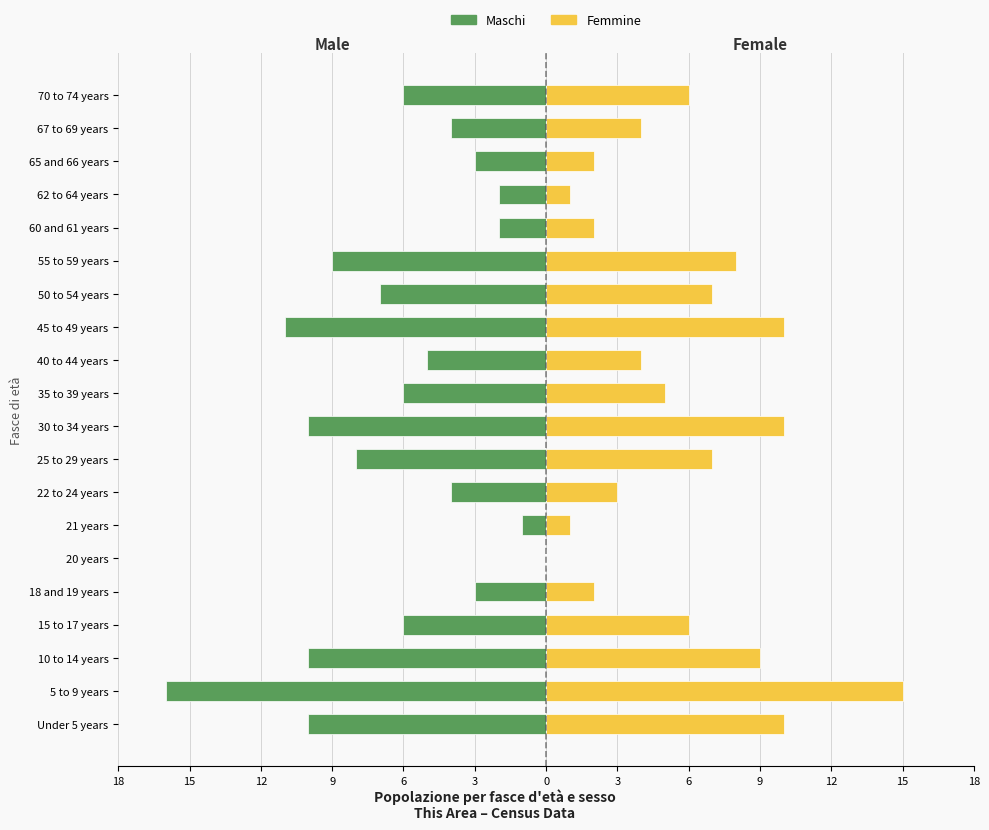

What is the minimum value for Maschi (Male)?

-16